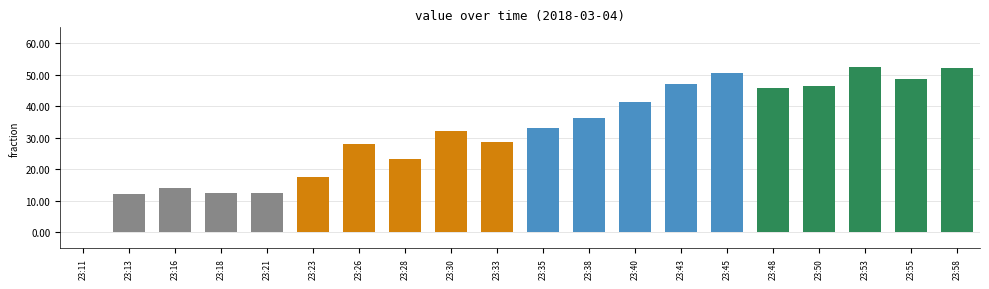

What is the change in value from 23:13 to 23:45?

+38.2